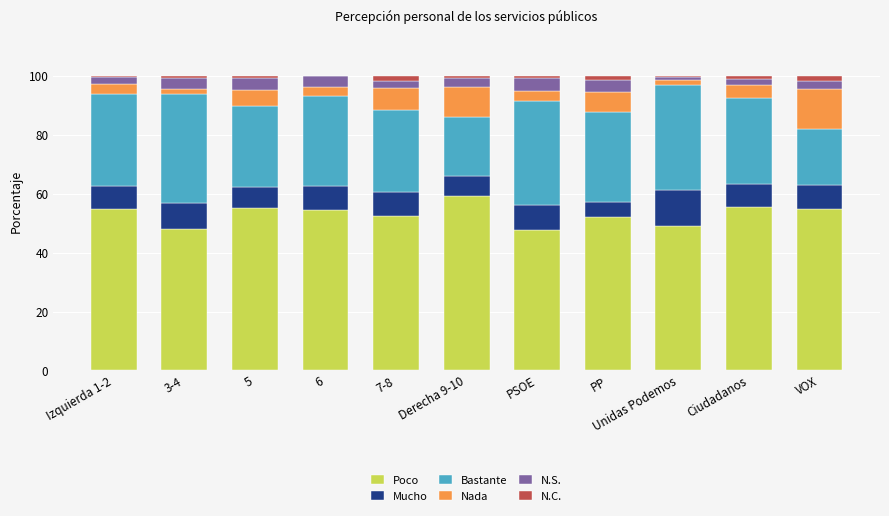

Which category has the highest value in the Poco series?

Derecha 9-10